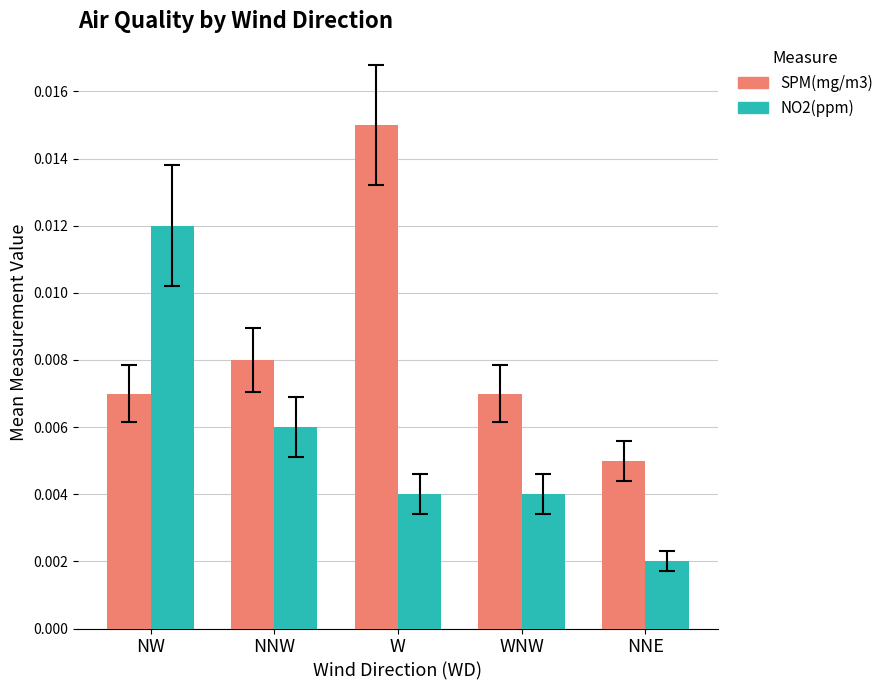

Where is NO2(ppm) nearest to the value 0?

NNE